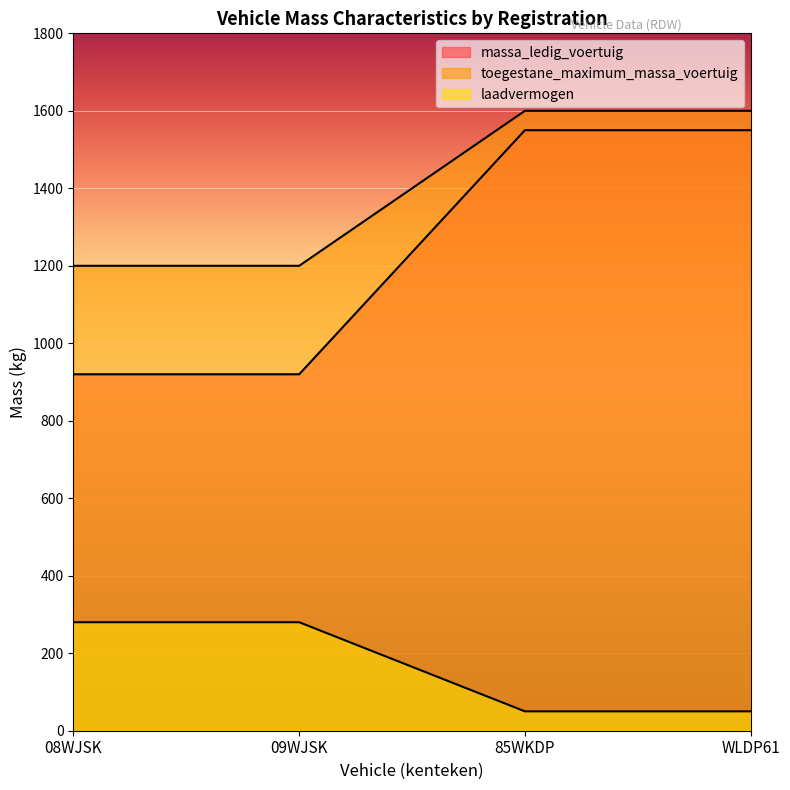

Where is toegestane_maximum_massa_voertuig nearest to the value 1400?

08WJSK